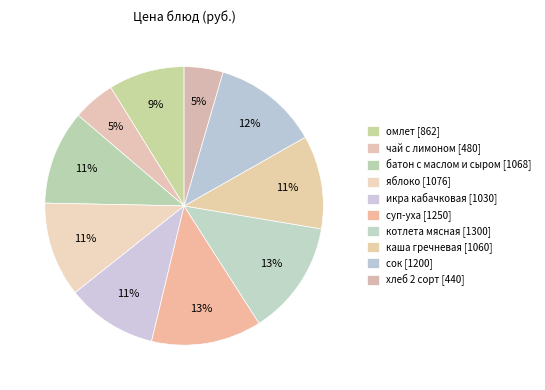

How many slices are in this pie chart?

10